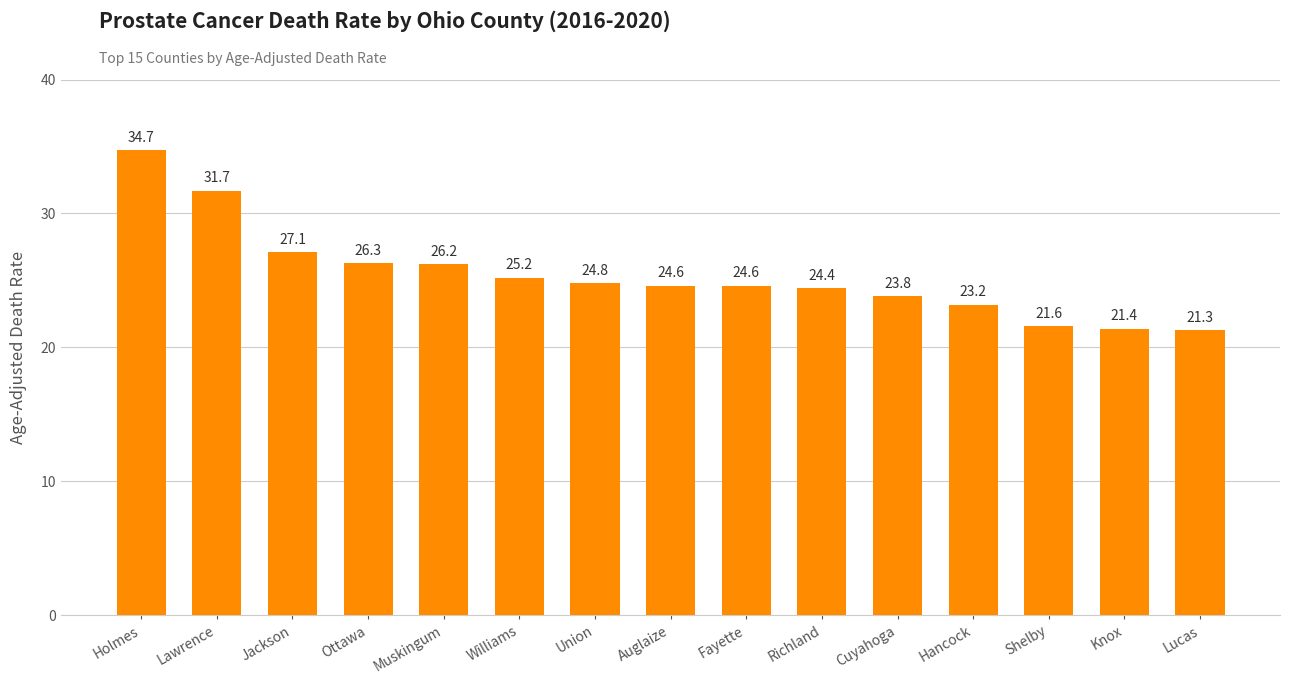

What is the ratio of the value at Knox to the value at Shelby?

1.0